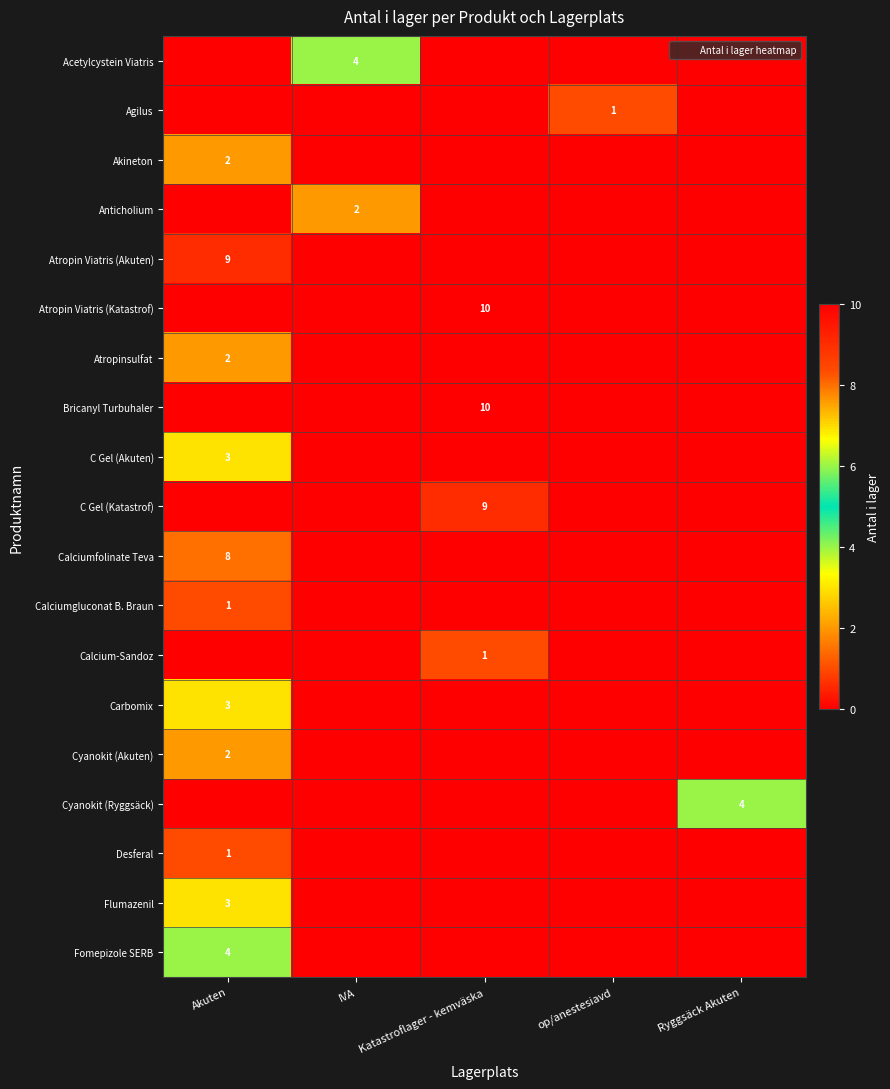

At Katastroflager - kemväska, list the series in order from smallest to largest.

Acetylcystein Viatris, Agilus, Akineton, Anticholium, Atropin Viatris (Akuten), Atropinsulfat, C Gel (Akuten), Calciumfolinate Teva, Calciumgluconat B. Braun, Carbomix, Cyanokit (Akuten), Cyanokit (Ryggsäck), Desferal, Flumazenil, Fomepizole SERB, Calcium-Sandoz, C Gel (Katastrof), Atropin Viatris (Katastrof), Bricanyl Turbuhaler